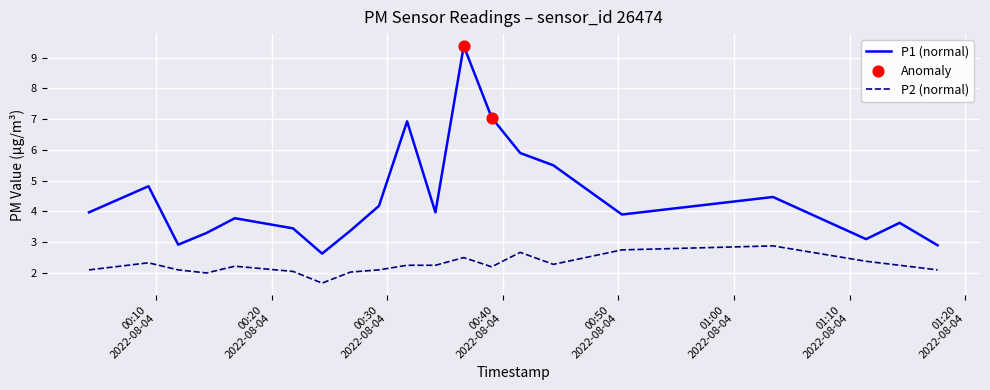

What is the maximum value for P1 (normal)?

9.4